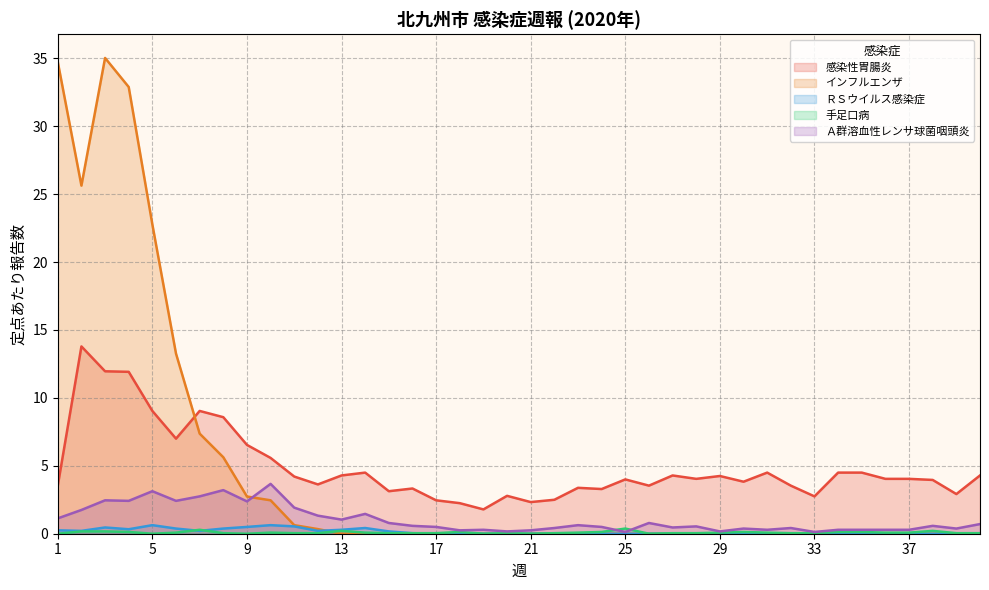

Does the chart display data point markers on the line(s)?

No